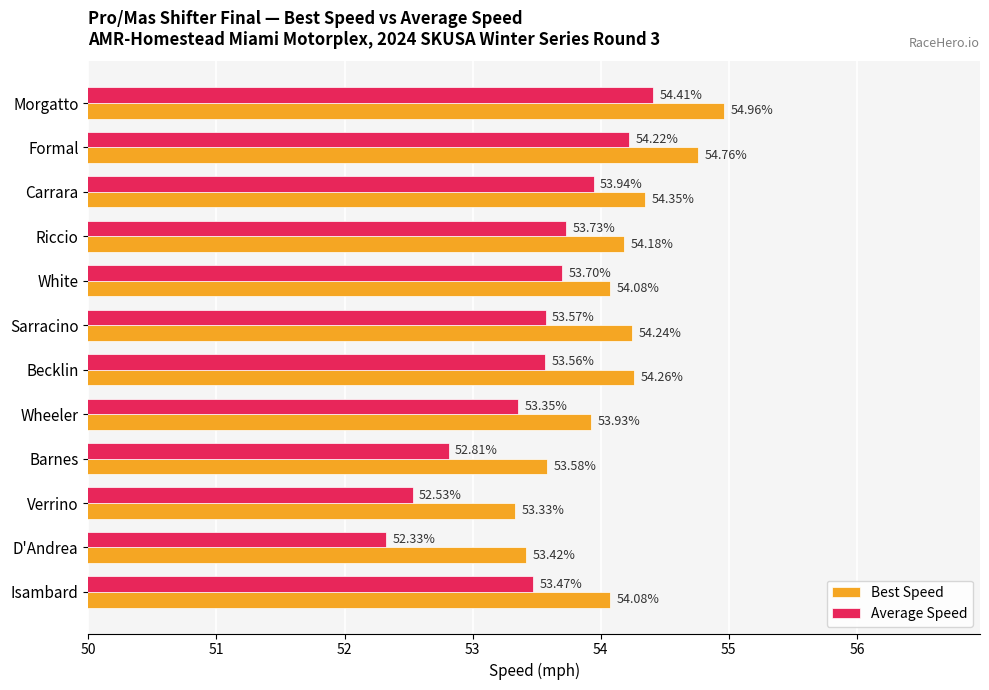

At which label is Average Speed closest to 53?

Barnes